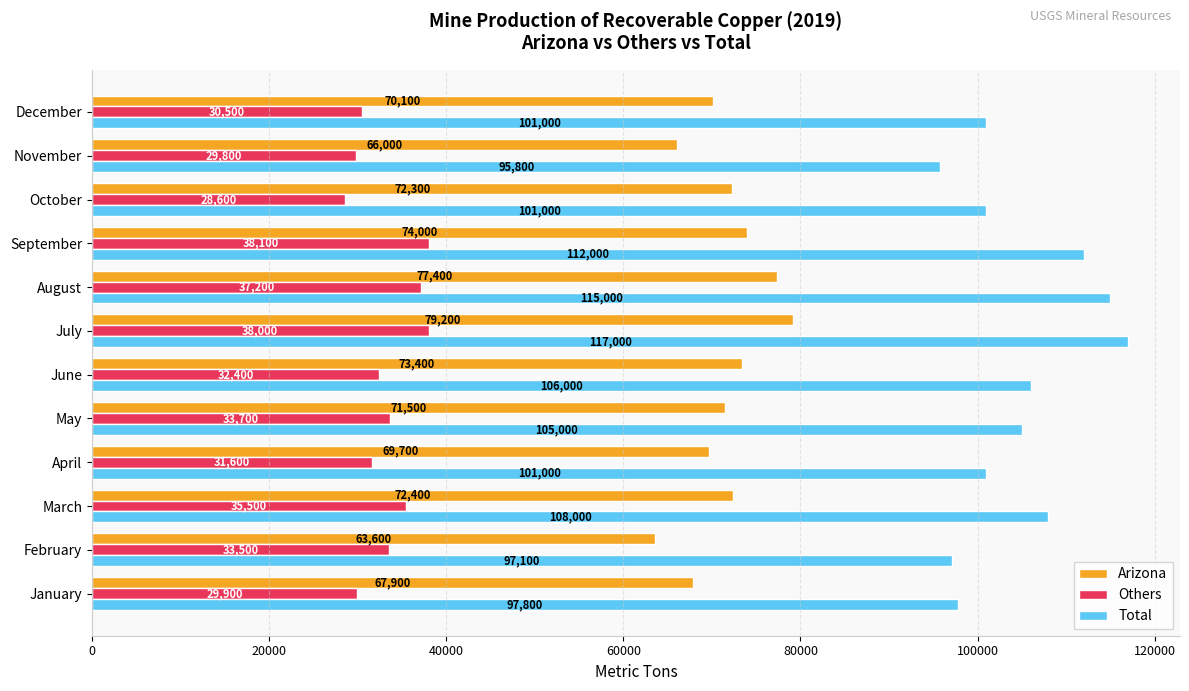

List the labels in order of Others value, smallest first.

October, November, January, December, April, June, February, May, March, August, July, September